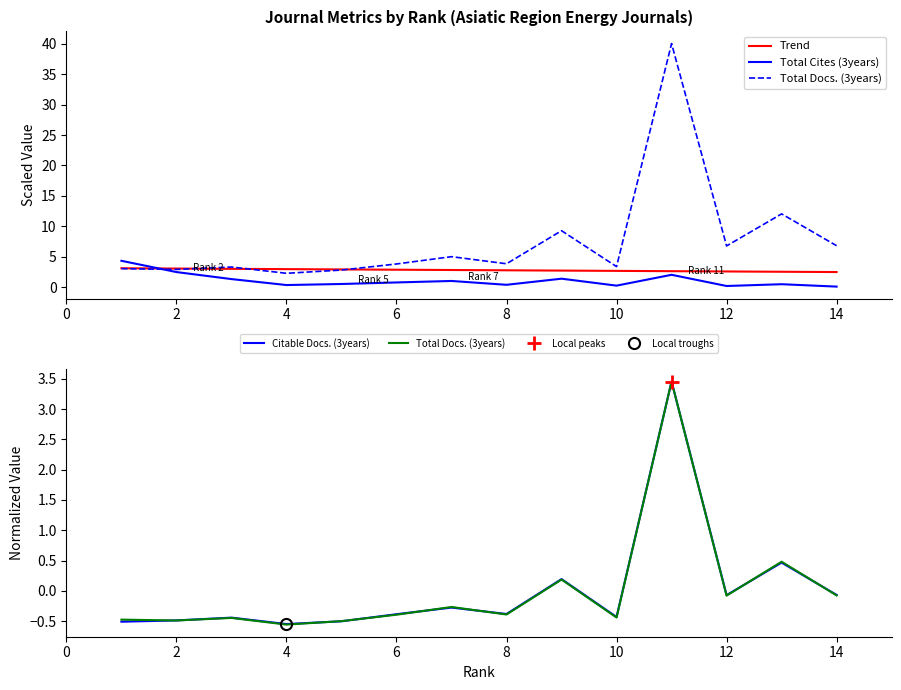

Is the value of Citable Docs. (3years) at 12 greater than the value of Total Docs. (3years) at 14?

Yes